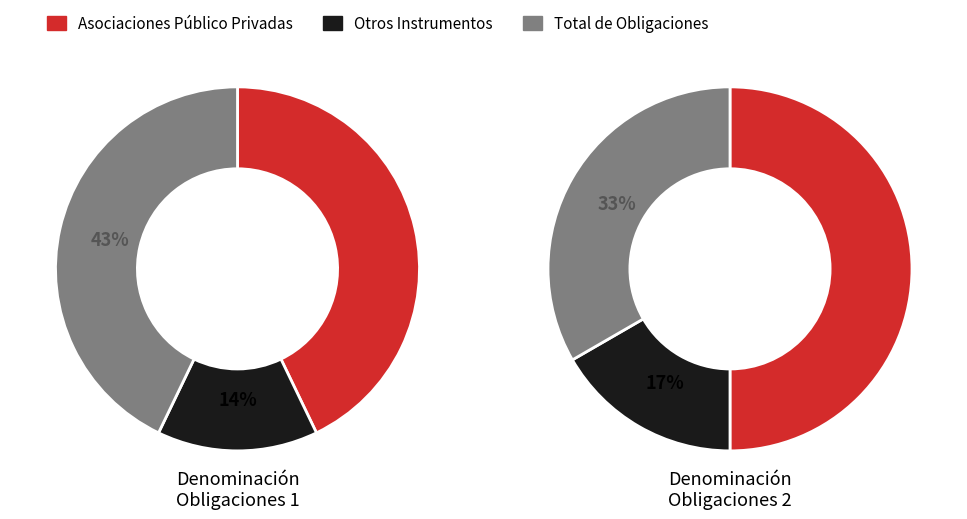

The Otros Instrumentos slice represents 21% of the pie. True or false?

False